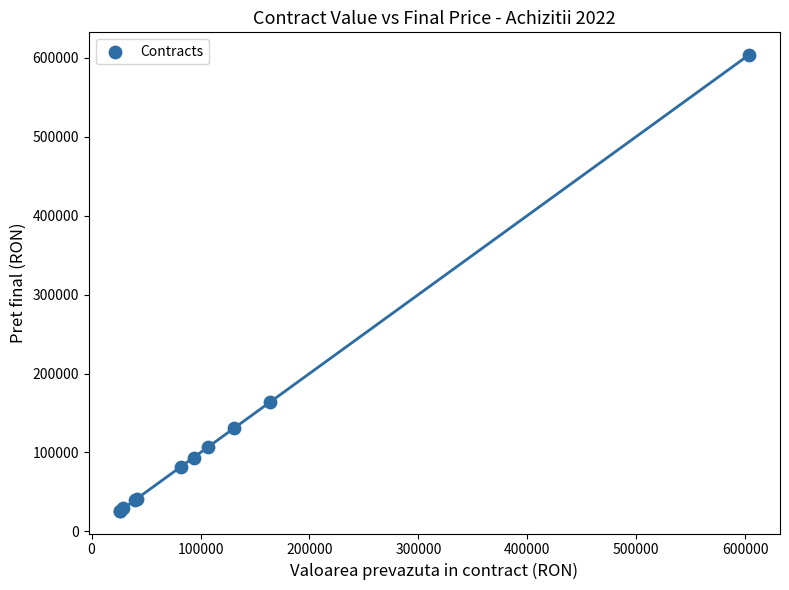

What Y value in the scatter plot is closest to 314736?

163736.5